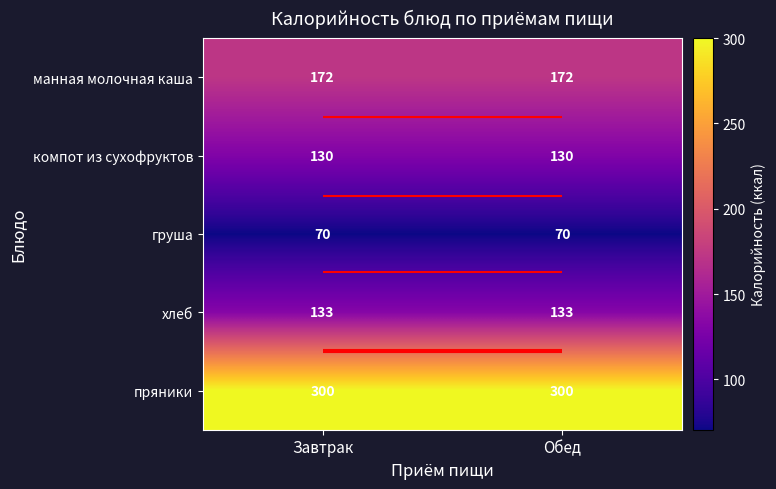

The пряники series shows 471.5 at Завтрак. True or false?

False